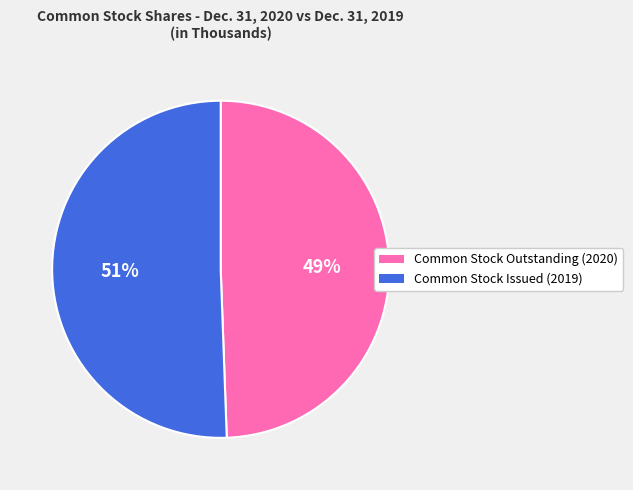

To the nearest percent, what is the average slice percentage?

50%